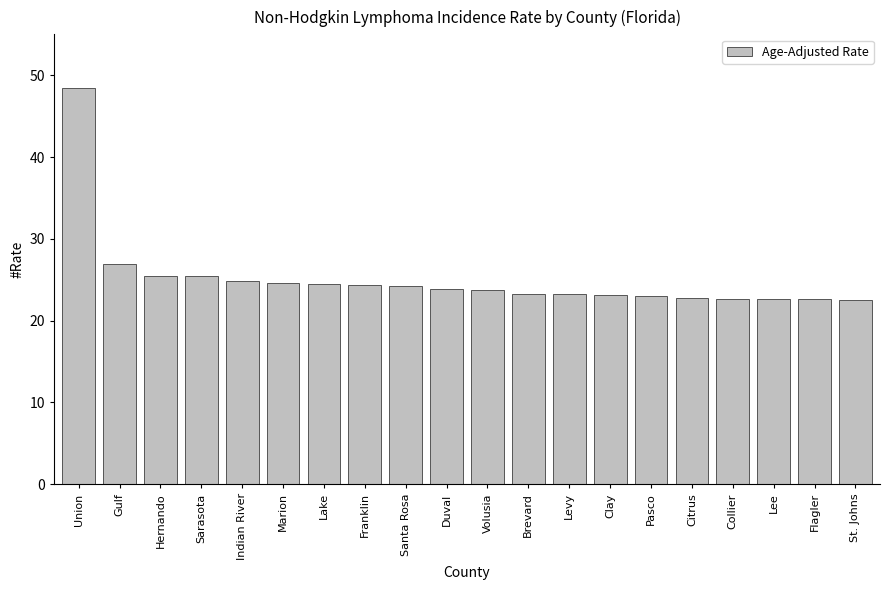

What position from the left is Marion?

6